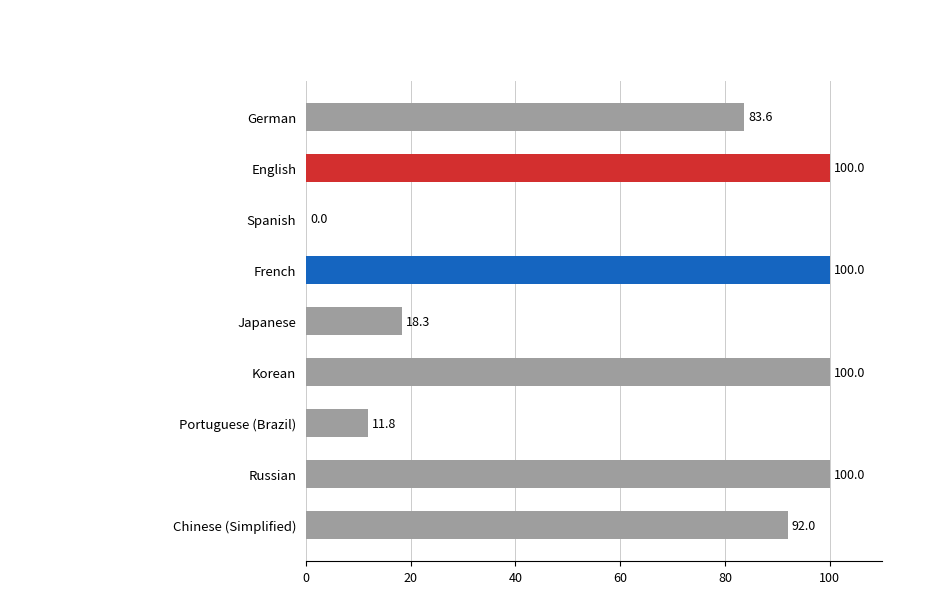

What is the greatest value displayed?

100.0